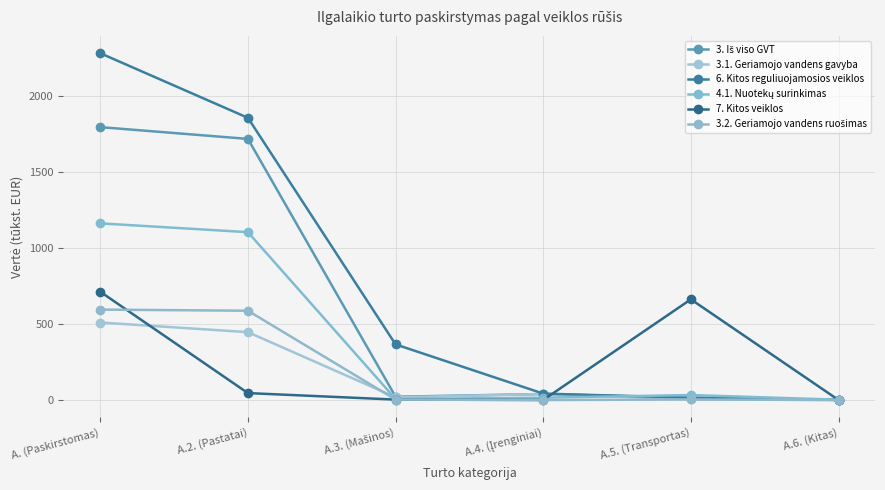

How many series are shown in this chart?

6